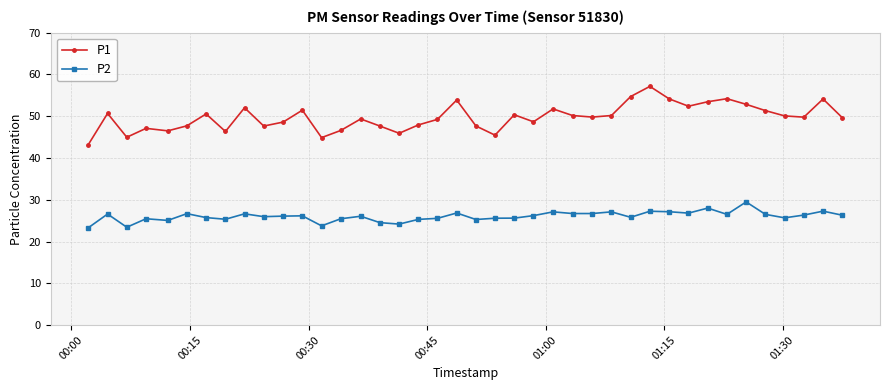

List the series in order of their peak value, lowest first.

P2, P1